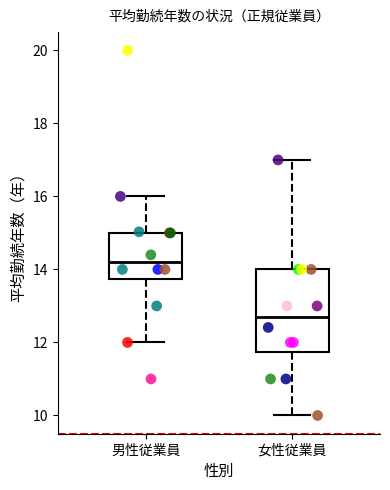

Which box has the lowest median line?

女性従業員